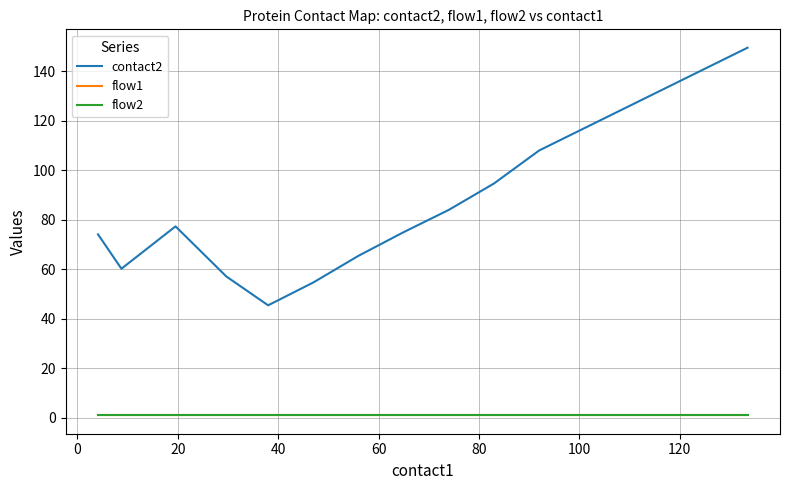

What is the sum of all flow1 values?

16.0